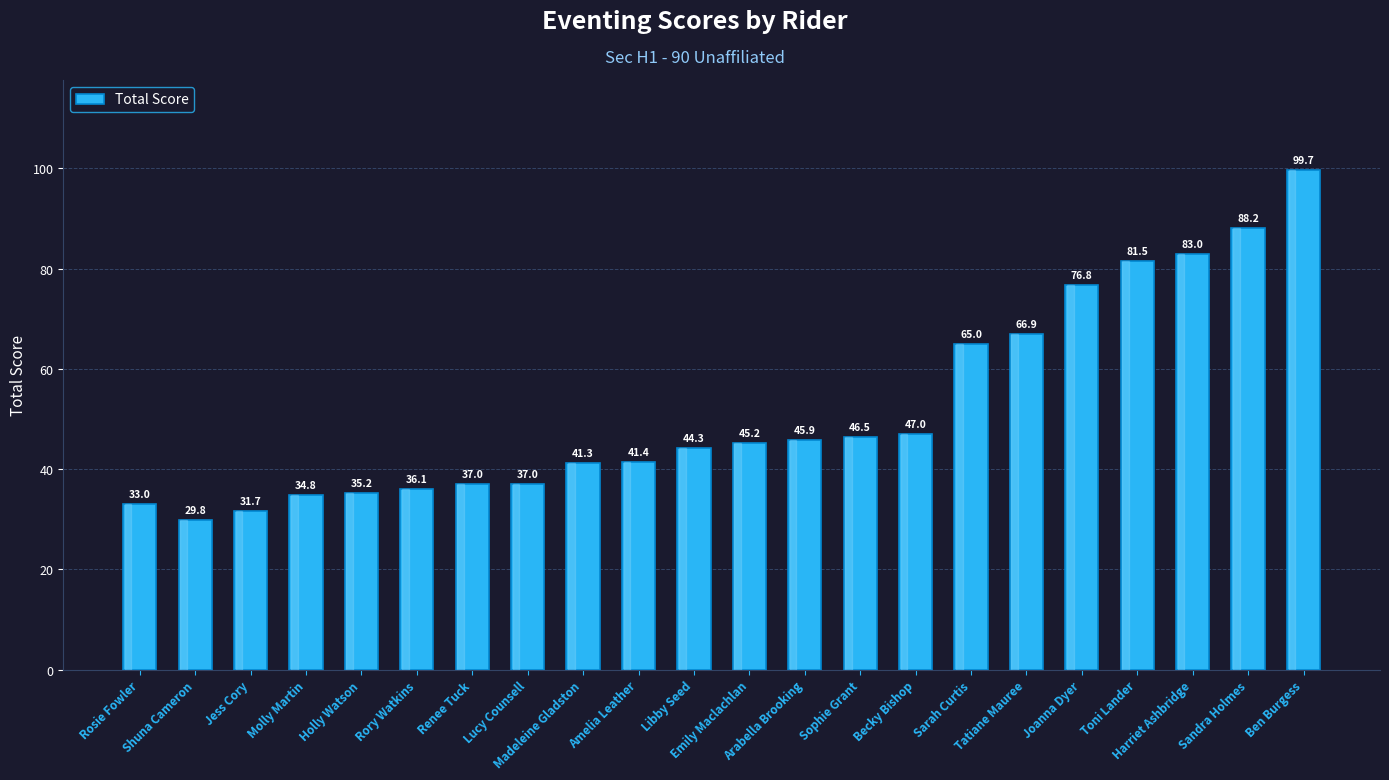

Are the bars horizontal?

No